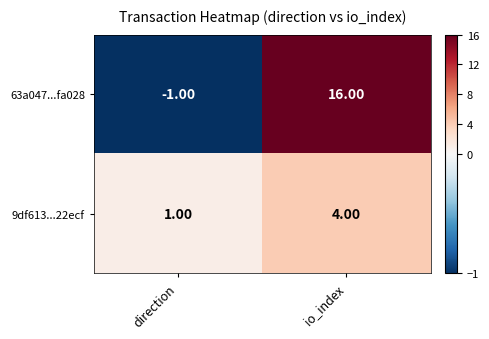

Which category has the highest value across all series?

io_index